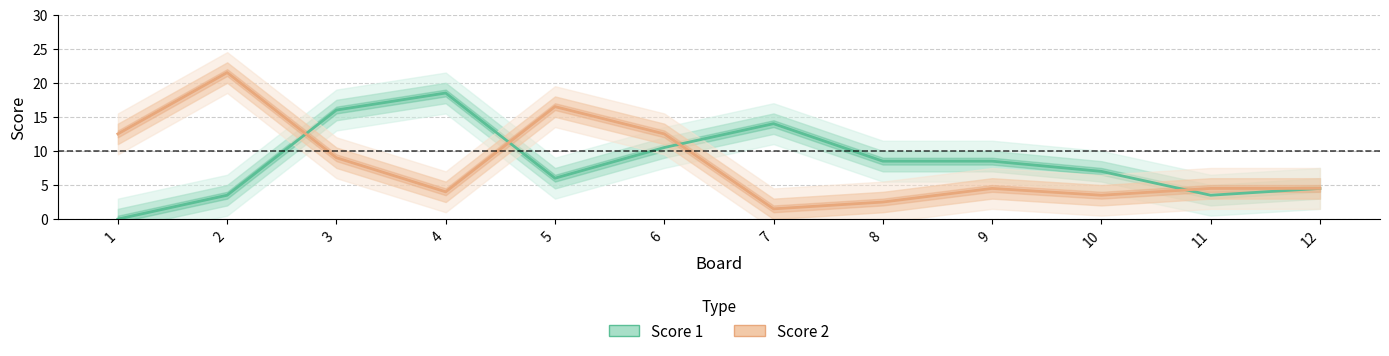

At which label does Score 1 reach its peak?

4